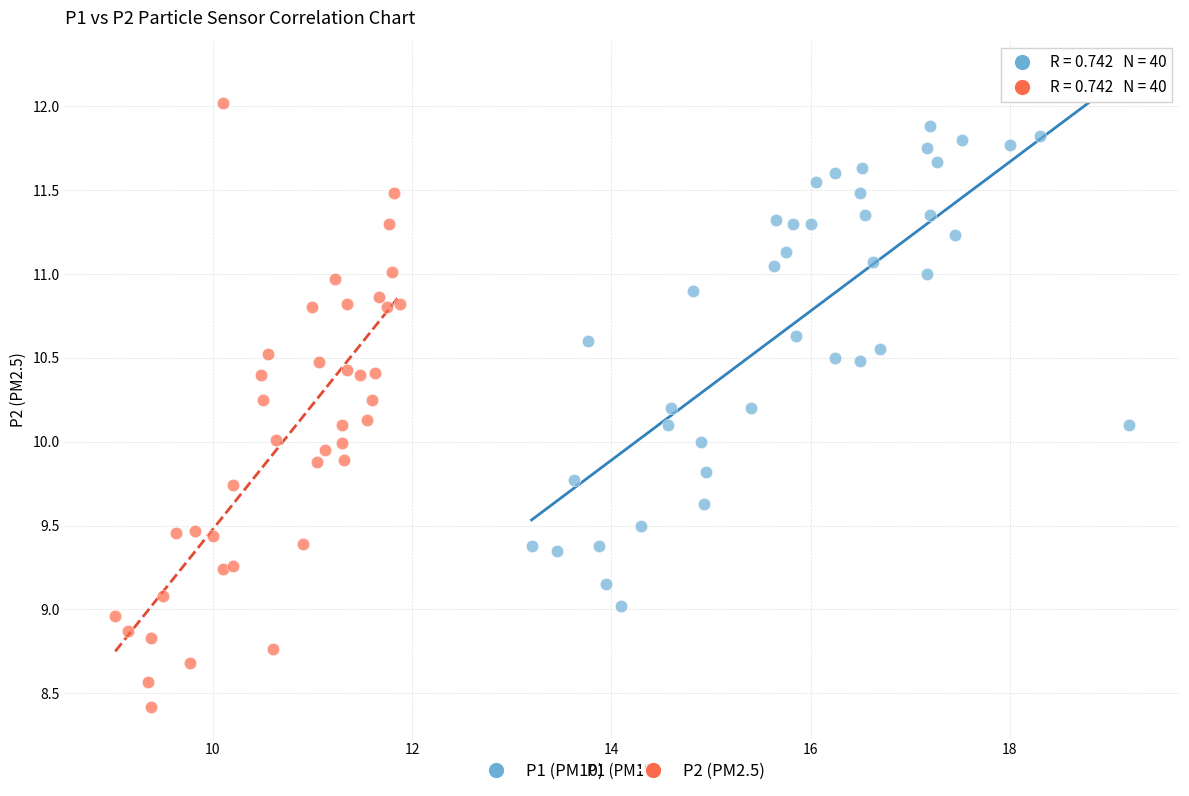

What are all the series names shown in the legend?

P1 (PM10), P2 (PM2.5)